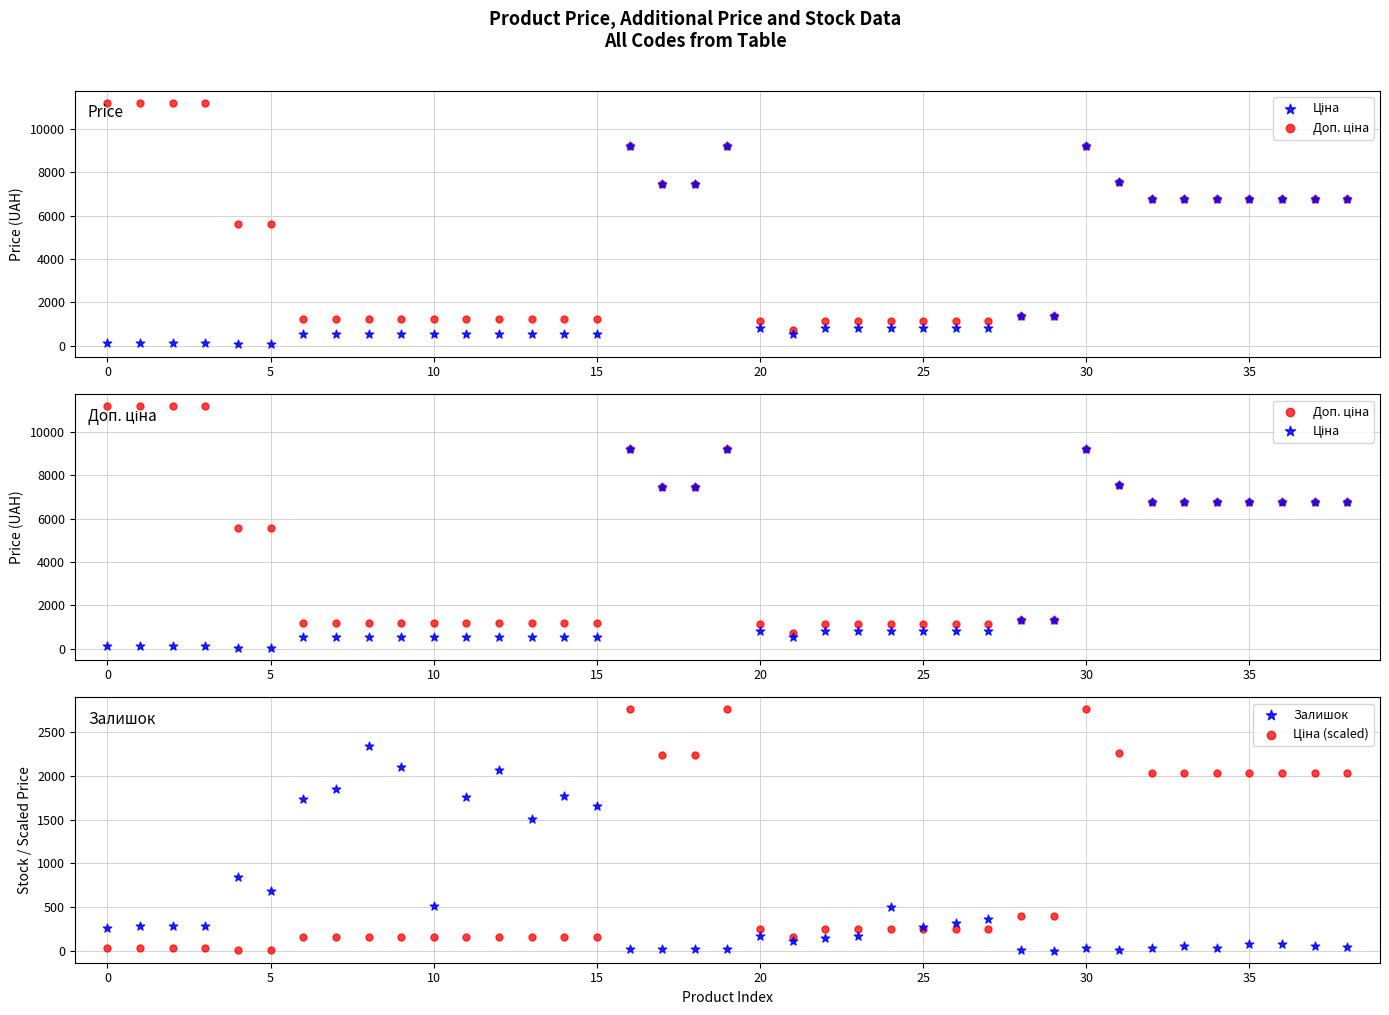

Which series has the largest total across all categories?

Доп. ціна